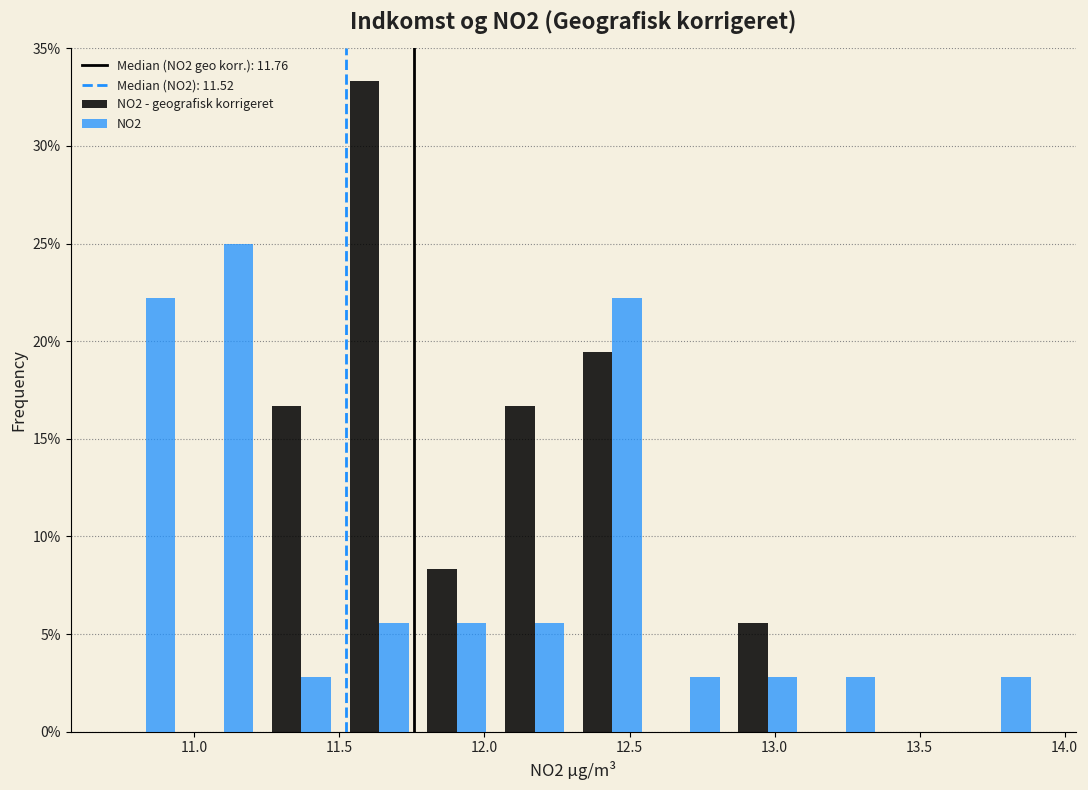

Reading left to right, list every range on the x-axis with the height of the bar of each series over it. Neither the bar edges nor the heights are printed on the chart, so give them approximately, as read against the axes.

10.70 to 10.95: NO2 - geografisk korrigeret=0	NO2=22.0
10.95 to 11.25: NO2 - geografisk korrigeret=0	NO2=25.0
11.25 to 11.50: NO2 - geografisk korrigeret=16.5	NO2=3.0
11.50 to 11.75: NO2 - geografisk korrigeret=33.5	NO2=5.5
11.75 to 12.05: NO2 - geografisk korrigeret=8.5	NO2=5.5
12.05 to 12.30: NO2 - geografisk korrigeret=16.5	NO2=5.5
12.30 to 12.55: NO2 - geografisk korrigeret=19.5	NO2=22.0
12.55 to 12.85: NO2 - geografisk korrigeret=0	NO2=3.0
12.85 to 13.10: NO2 - geografisk korrigeret=5.5	NO2=3.0
13.10 to 13.40: NO2 - geografisk korrigeret=0	NO2=3.0
13.40 to 13.65: NO2 - geografisk korrigeret=0	NO2=0
13.65 to 13.90: NO2 - geografisk korrigeret=0	NO2=3.0